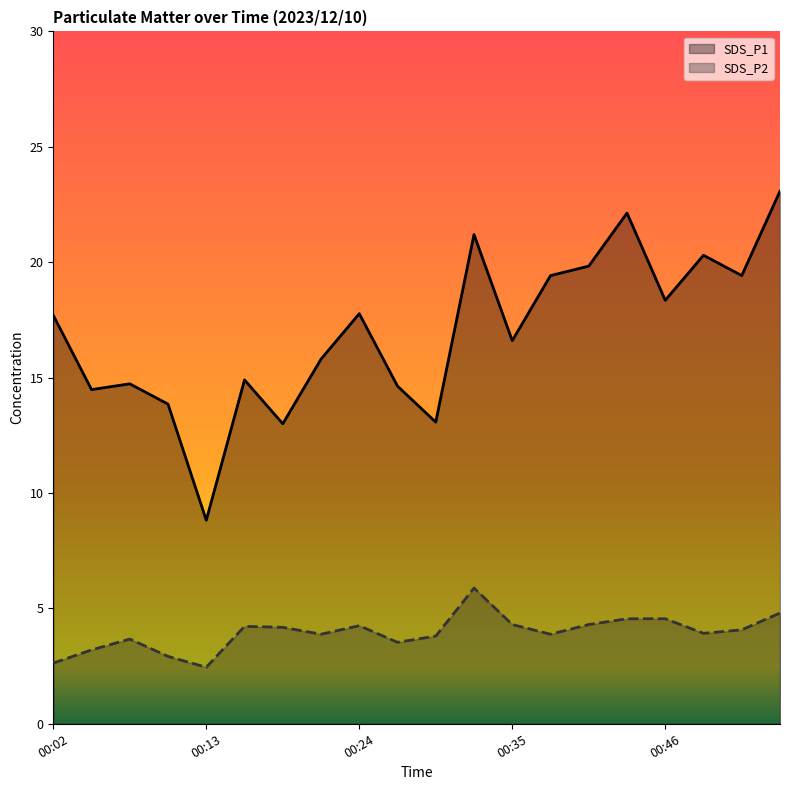

Which series has the largest total across all categories?

SDS_P1